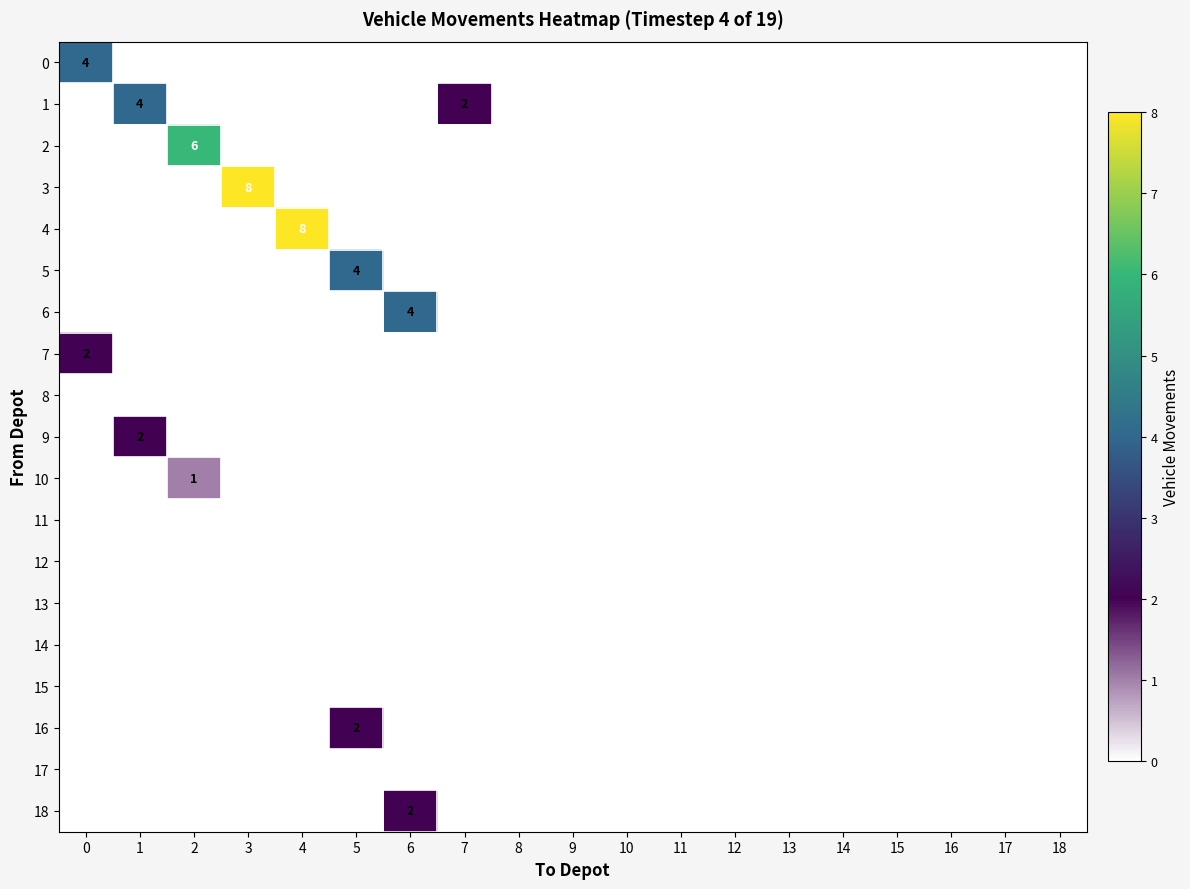

Which series has the largest total across all categories?

3